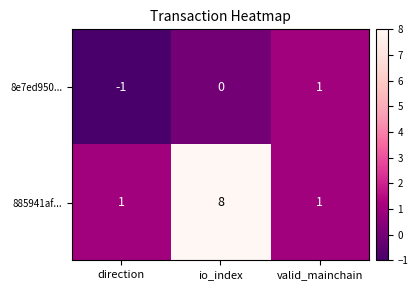

Which series has the largest total across all categories?

885941af...